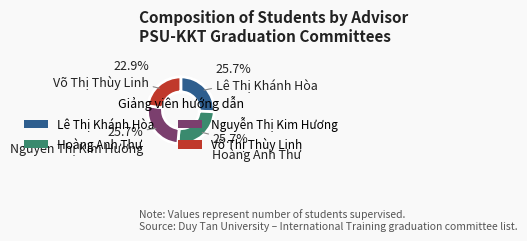

What is the smallest slice in the pie chart?

Võ Thị Thùy Linh